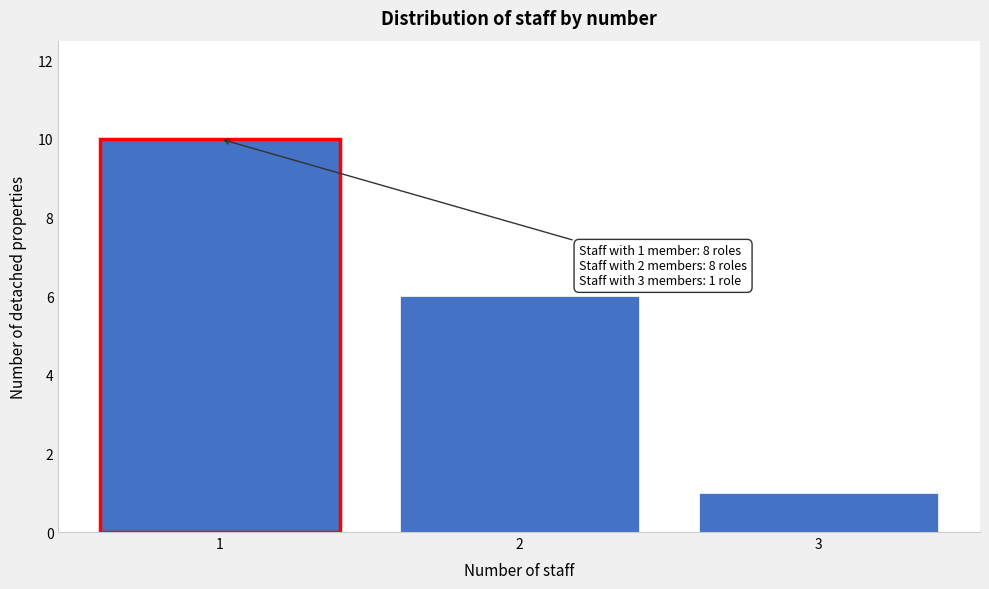

Reading right to left, what are all the values shown in this chart?

3=1	2=6	1=10